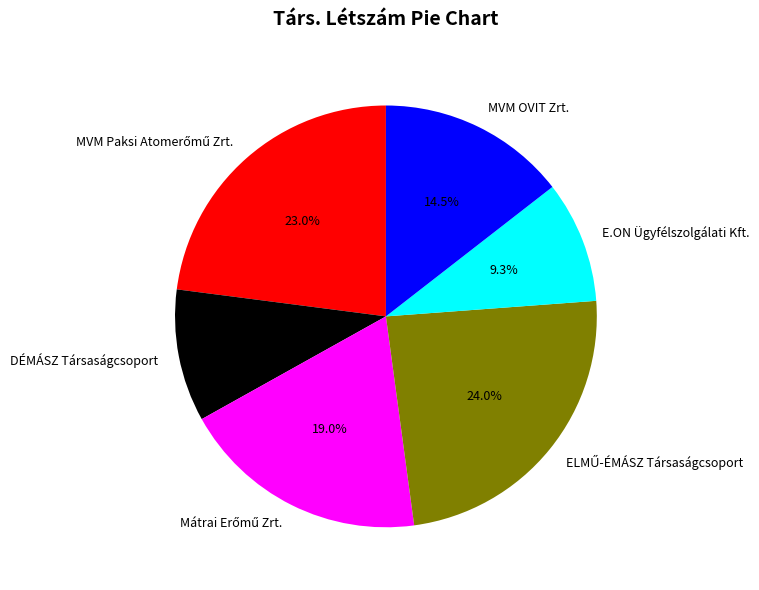

How much of the chart is everything except DÉMÁSZ Társaságcsoport?

89.9%